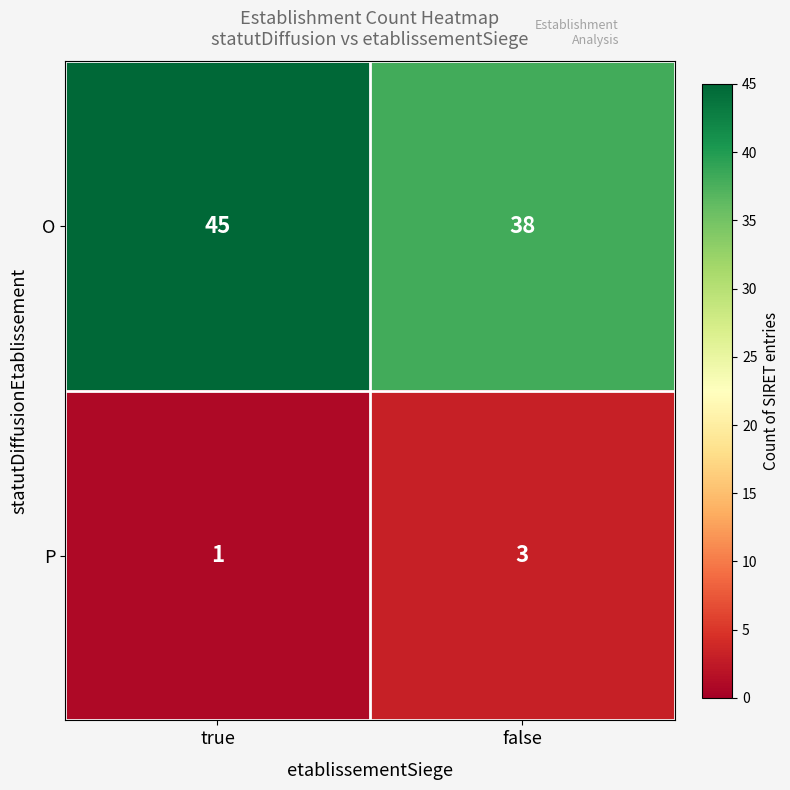

Which series has the widest spread of values?

O